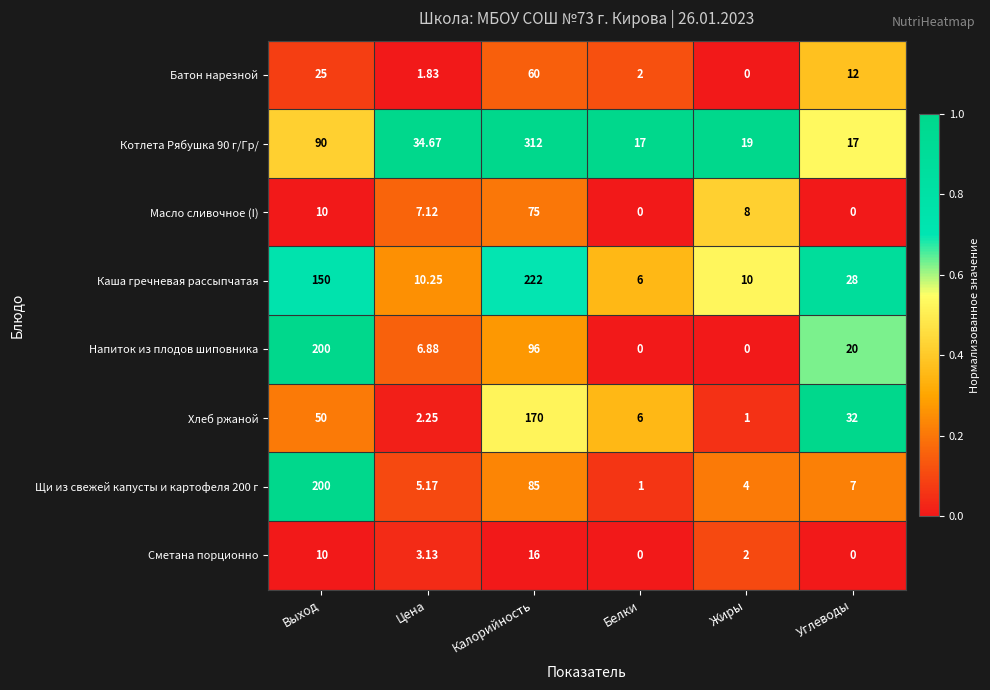

At how many categories does at least one series exceed 0?

6